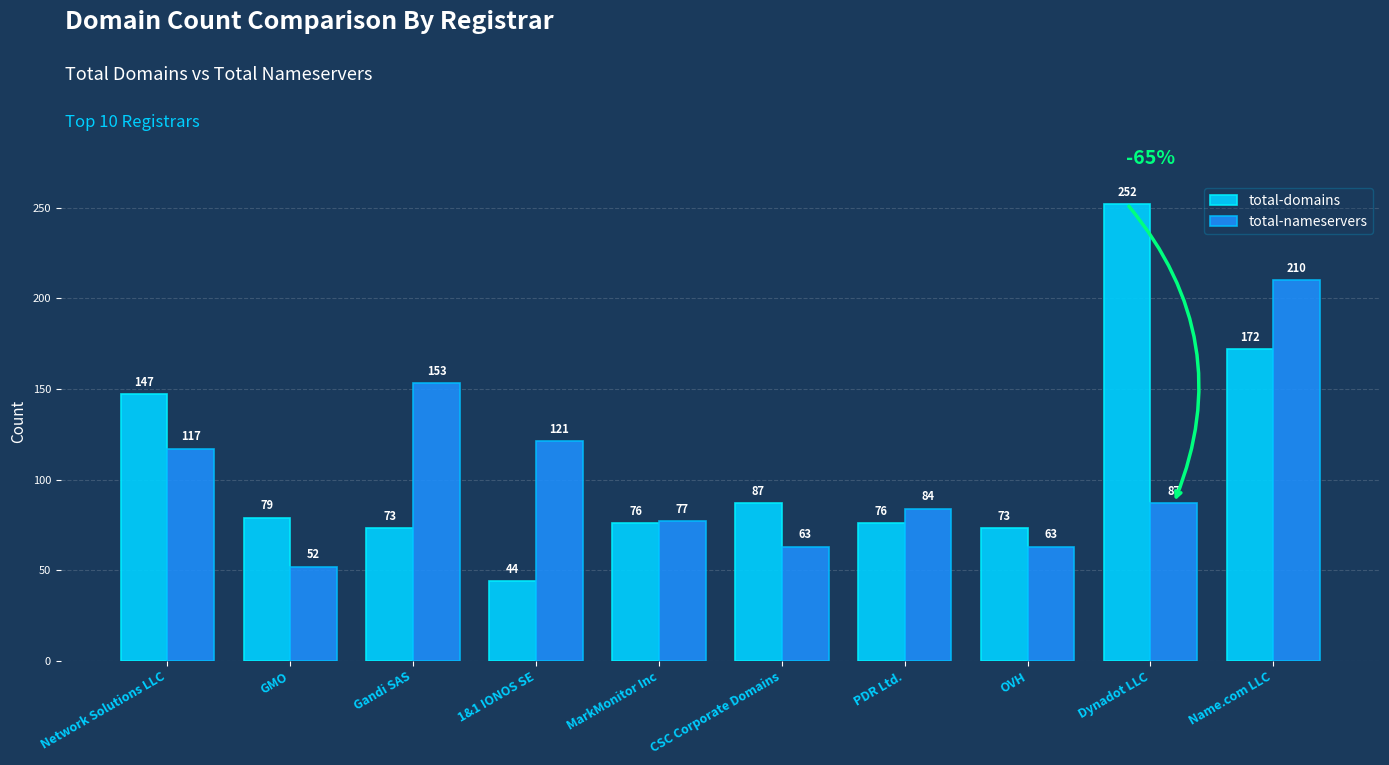

How many data points in total-nameservers are less than 87?

5